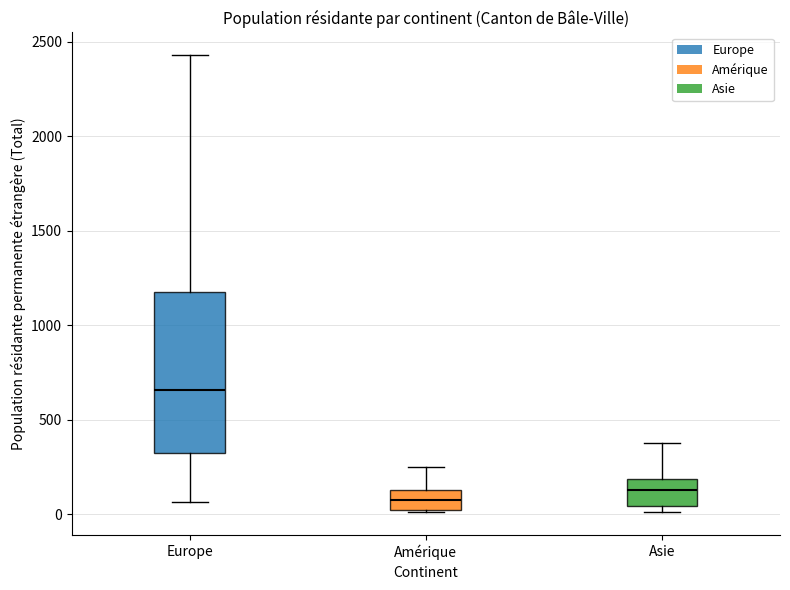

Reading left to right, read every box against the y-axis: the position of its median line, the range the box covers, and the ends of its whiskers. The values are not printed on the chart, so give them approximately, as read against the axis.

Europe: median 650, box 300 to 1200, whiskers 50 to 2450
Amérique: median 100, box 0 to 150, whiskers 0 to 250
Asie: median 150, box 50 to 200, whiskers 0 to 400